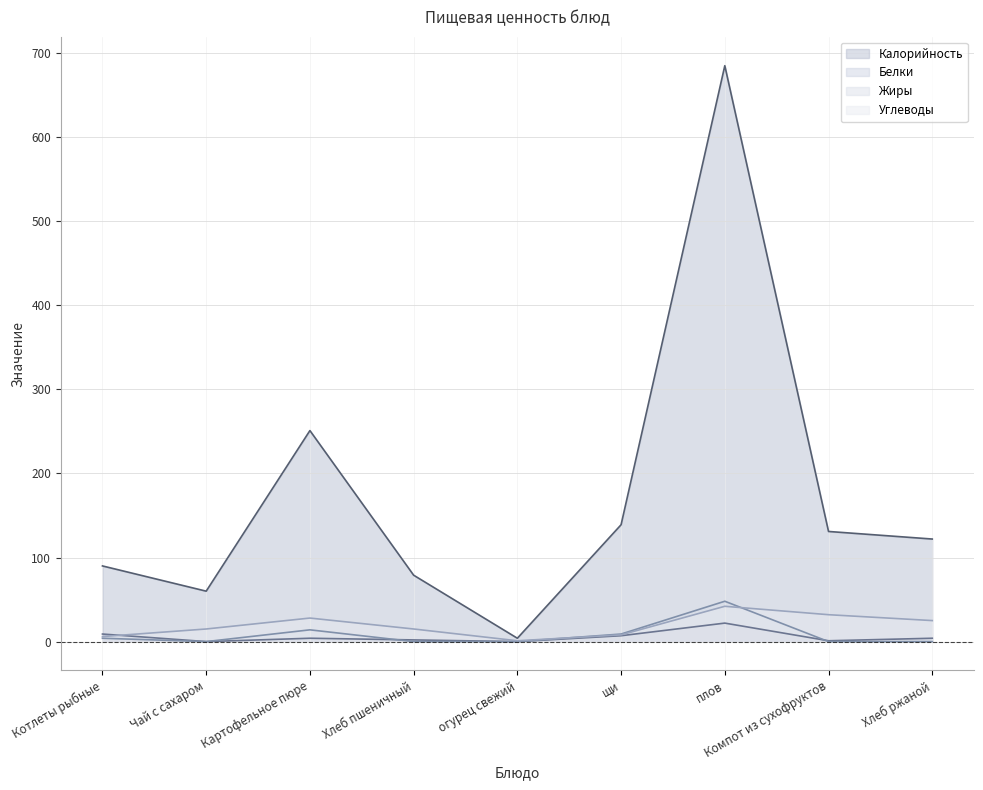

At which category does Белки reach its first local valley?

Чай с сахаром